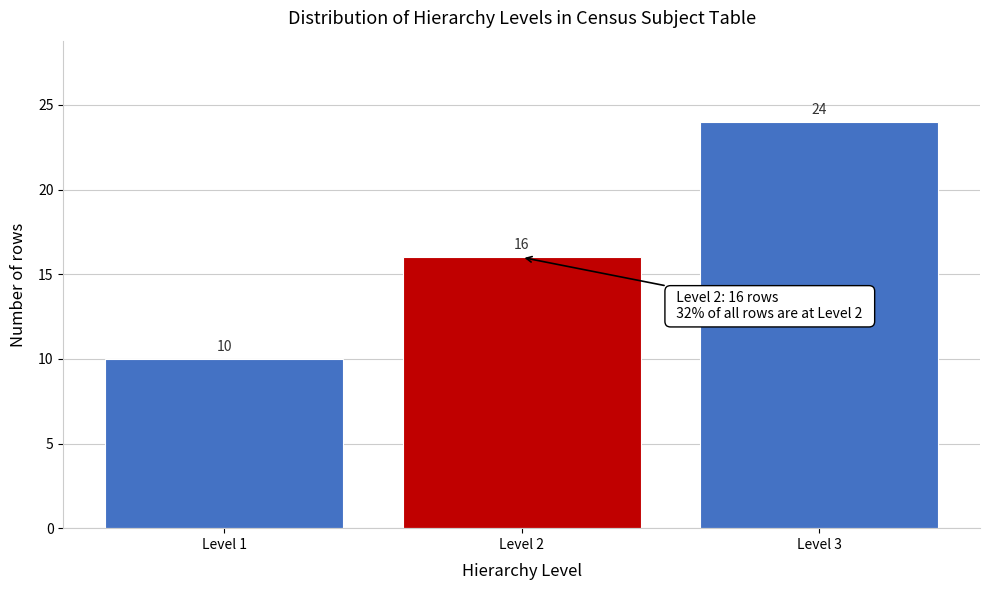

Reading left to right, extract all data points from this chart.

Level 1=10	Level 2=16	Level 3=24